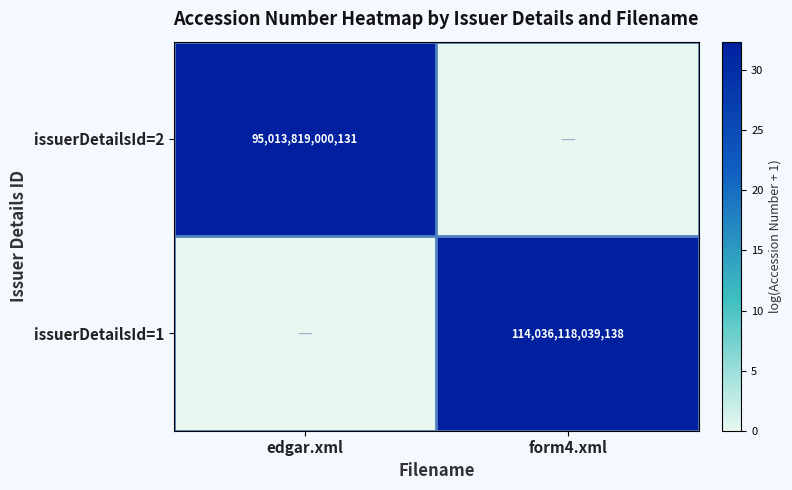

The issuerDetailsId=1 series shows 114036118039138 at form4.xml. True or false?

True